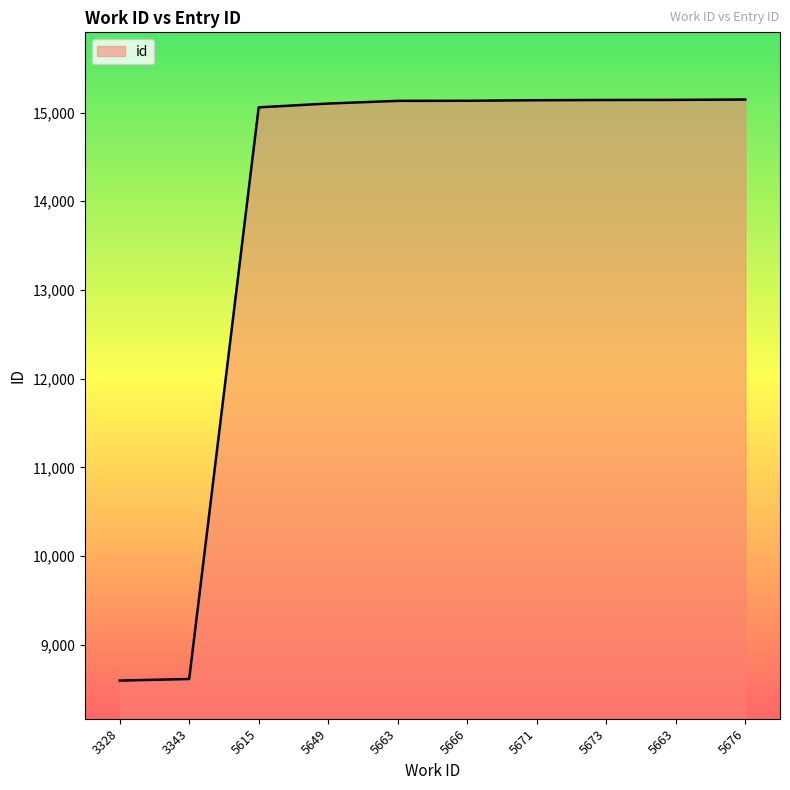

What is the difference between the values at 5649 and 5663?

41